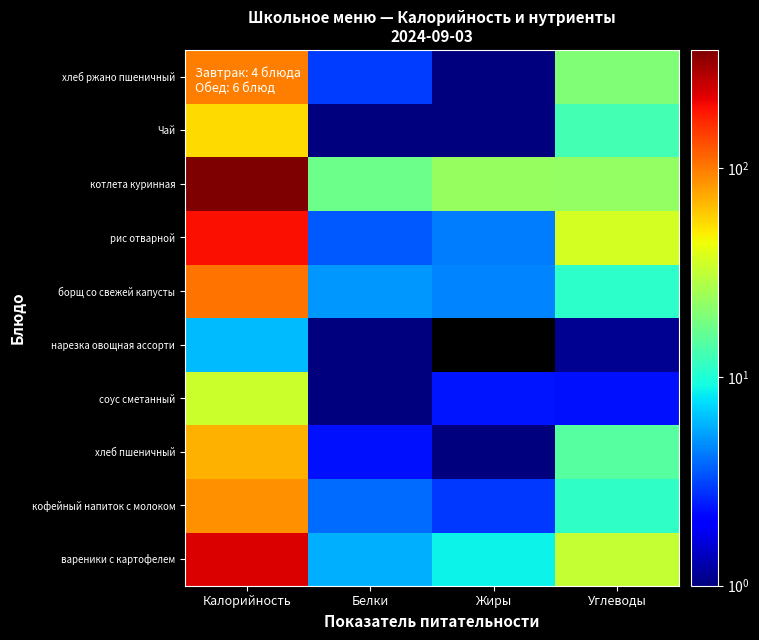

At how many categories does at least one series exceed 157?

1